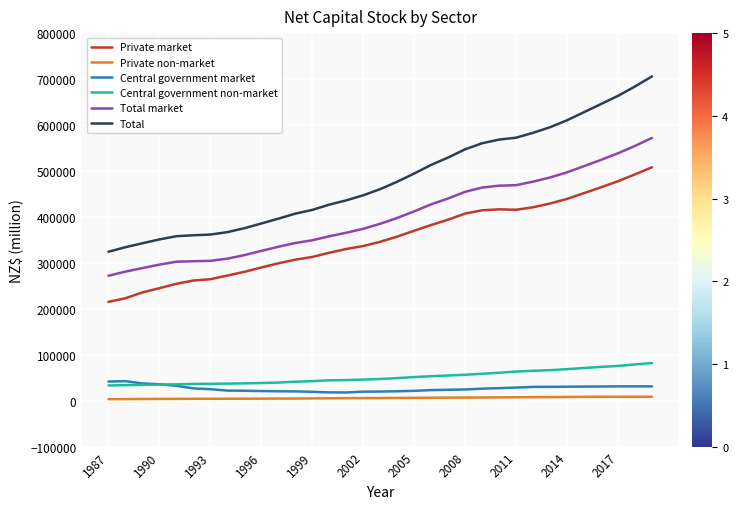

Which series has the largest total across all categories?

Total